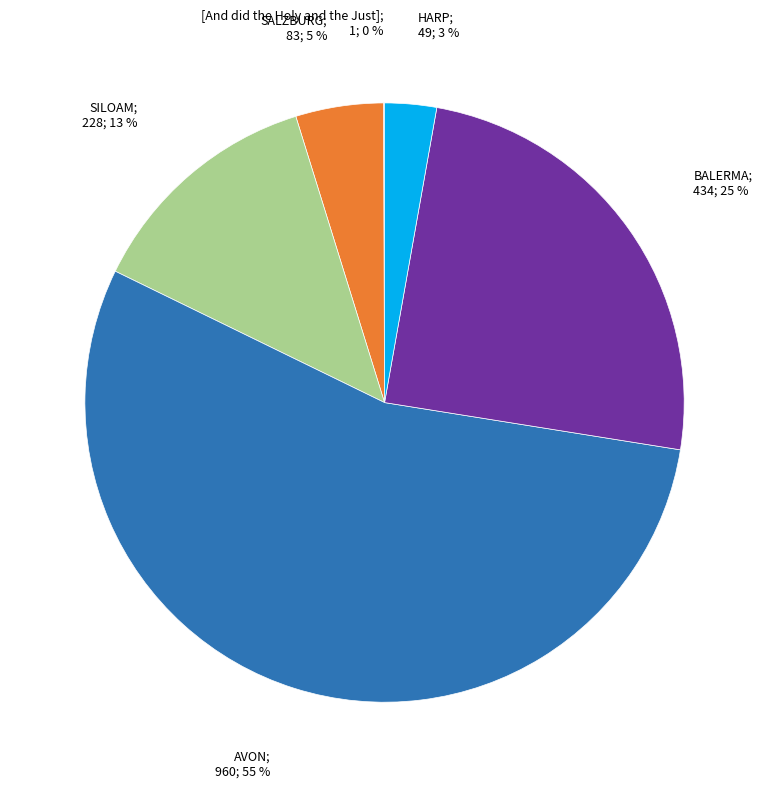

Which category has the smallest portion of the pie?

[And did the Holy and the Just]